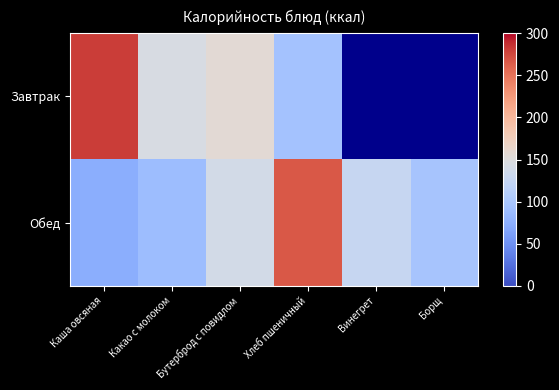

At how many categories does at least one series exceed 233?

2